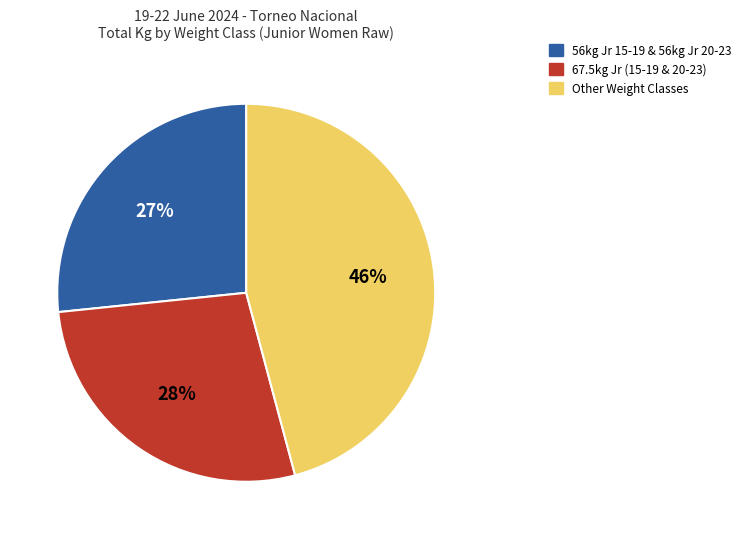

To the nearest percent, what is the average slice percentage?

33%